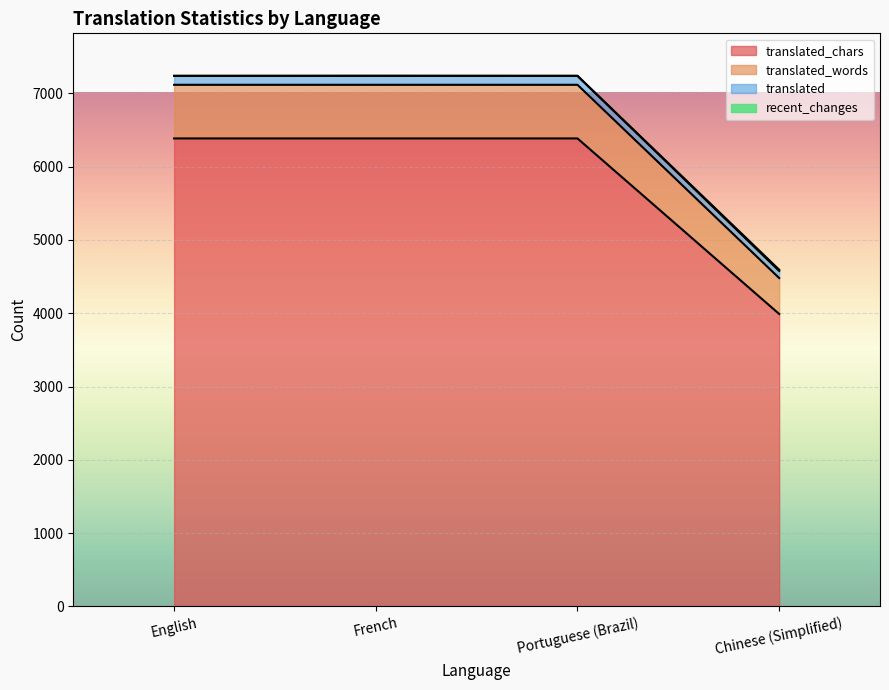

What position from the right is French?

3